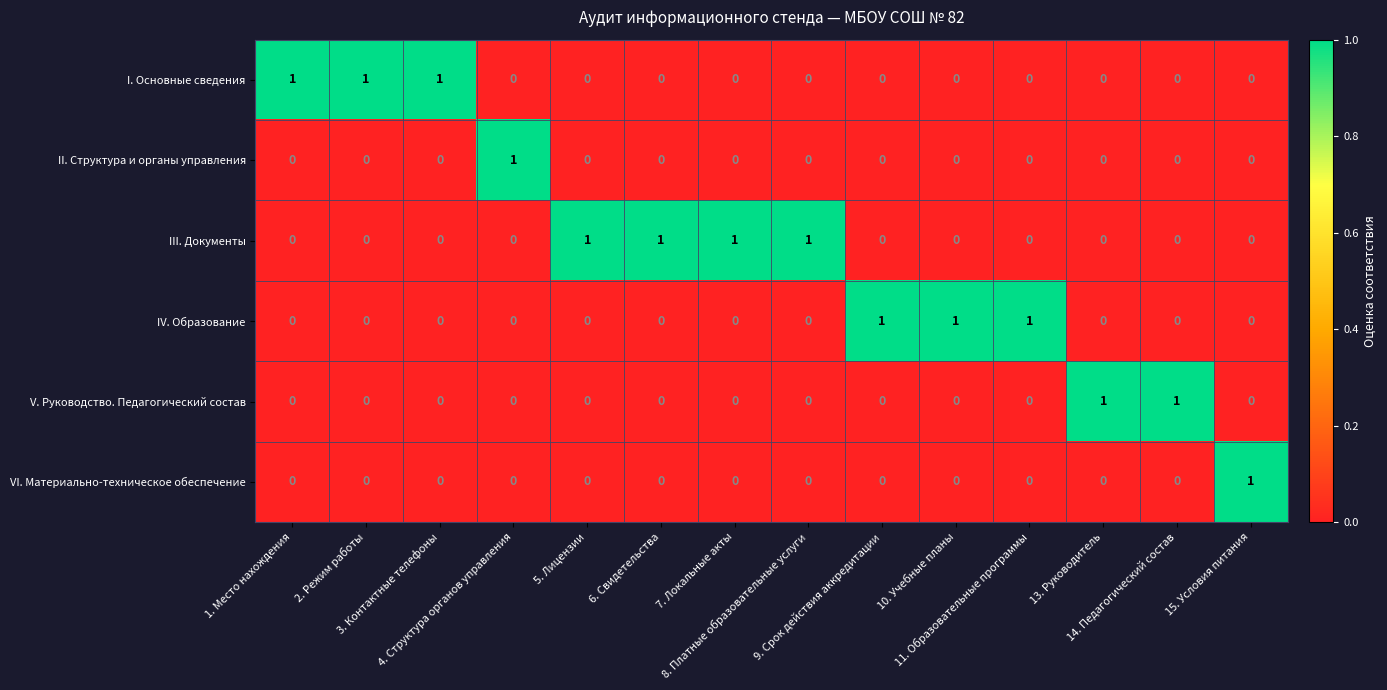

At how many categories does at least one series exceed 0?

14